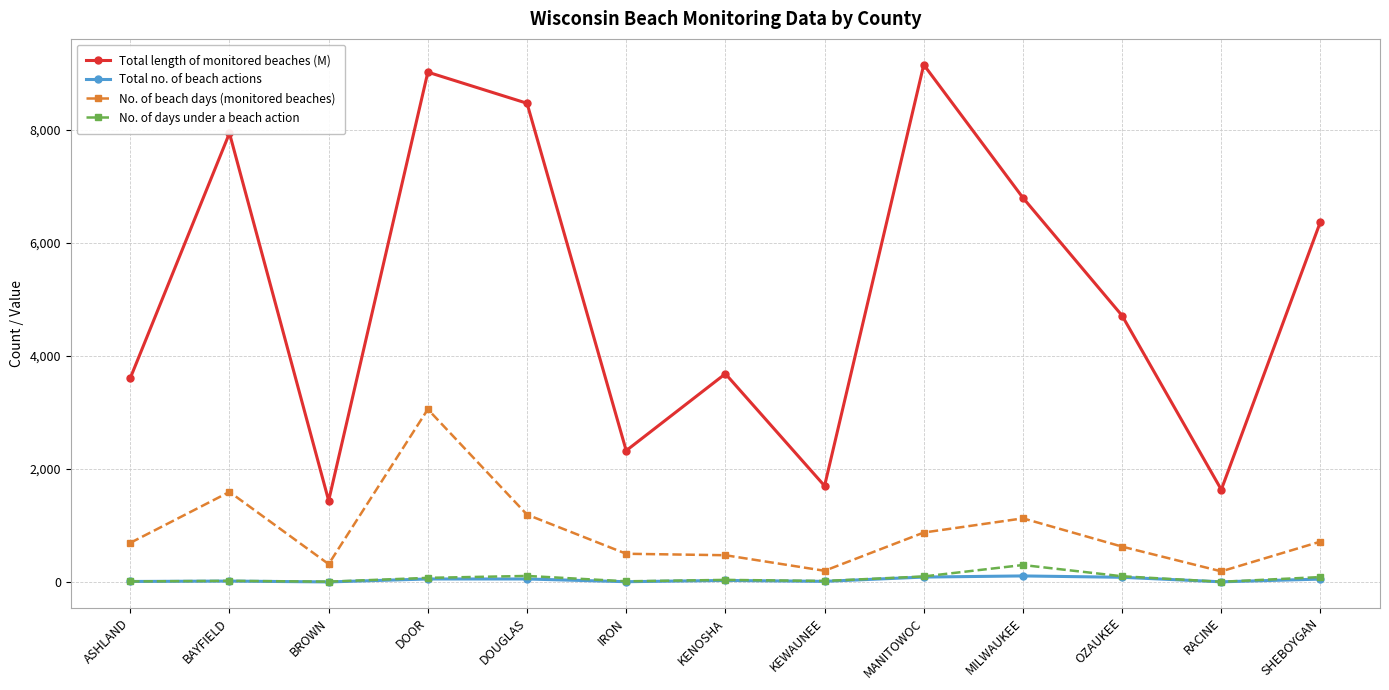

At which category does Total length of monitored beaches (M) reach its first local valley?

BROWN